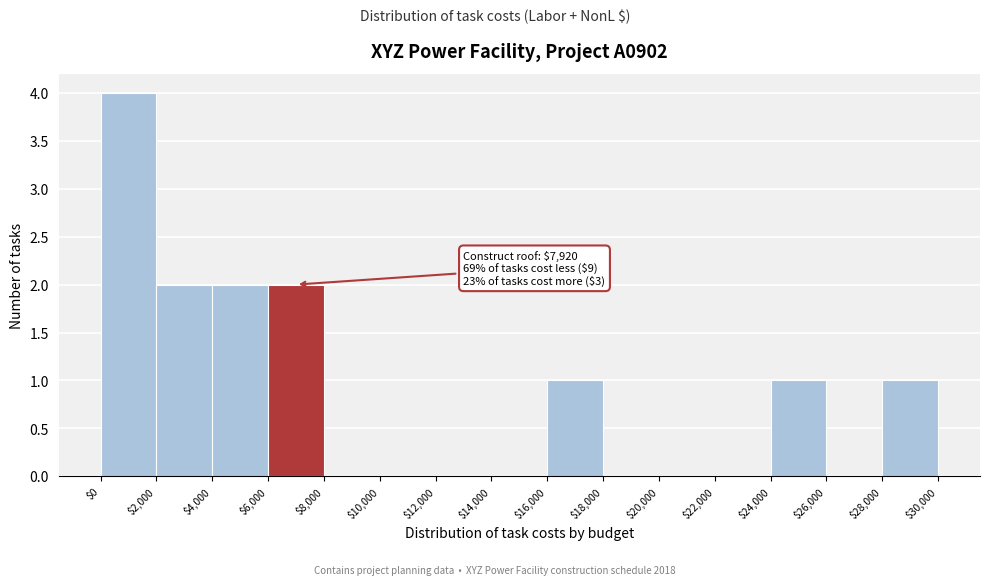

Which range on the x-axis has the tallest bar?

$0 to $2,000